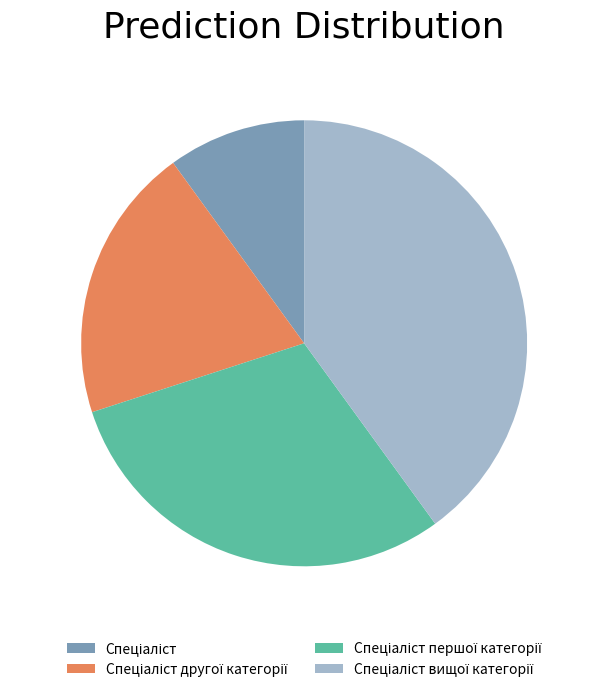

Is there a majority slice in this chart?

No